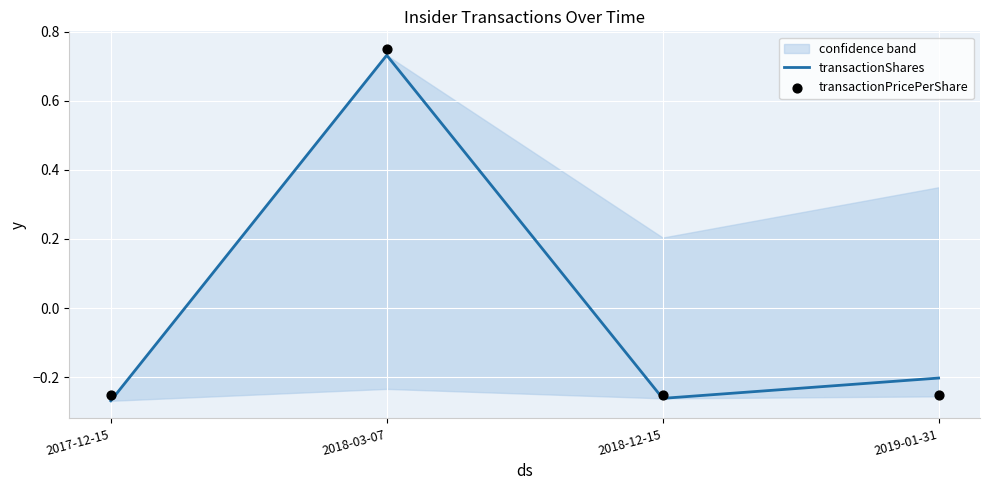

At which category is the sum across all series the highest?

2018-03-07